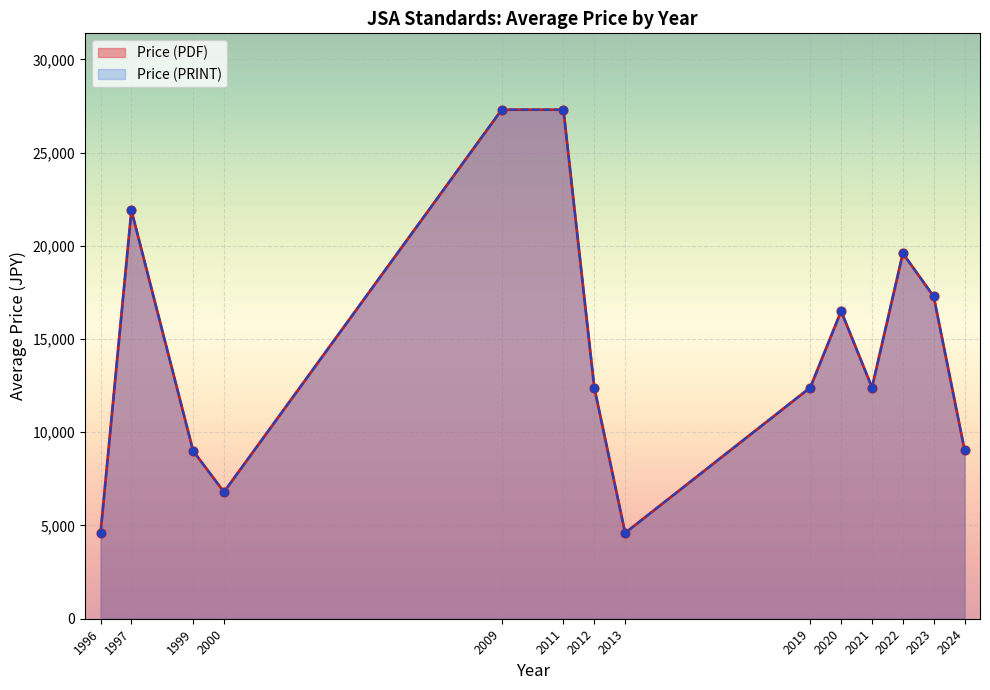

Which series has the widest spread of Y values?

Price (PDF)